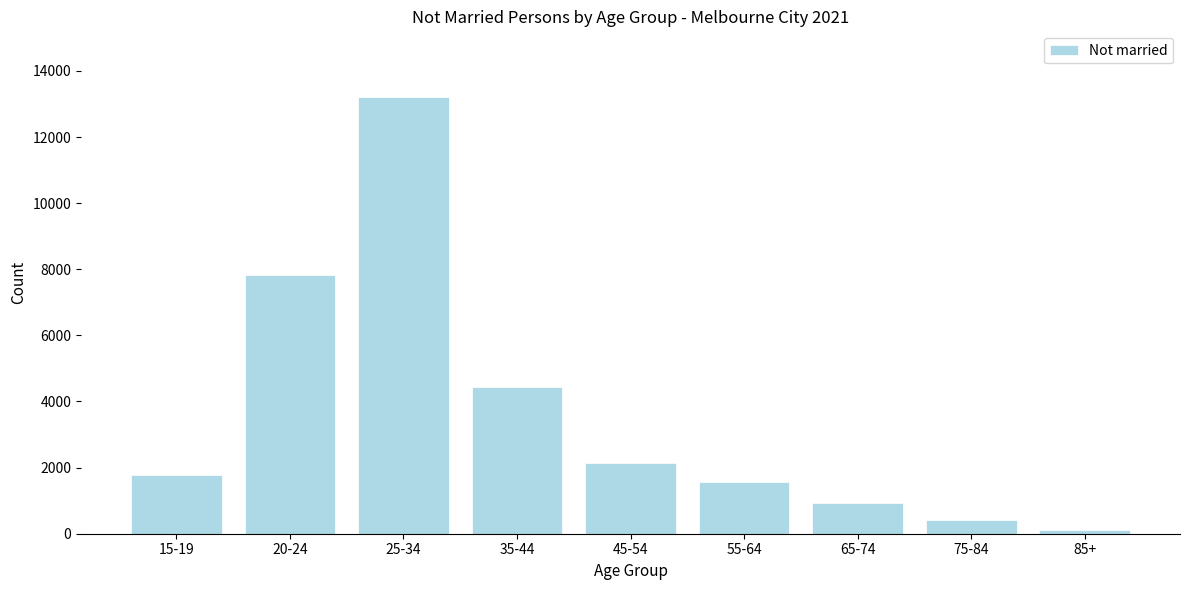

Reading left to right, transcribe all the data shown in this chart.

1771	7839	13215	4444	2141	1573	935	415	124